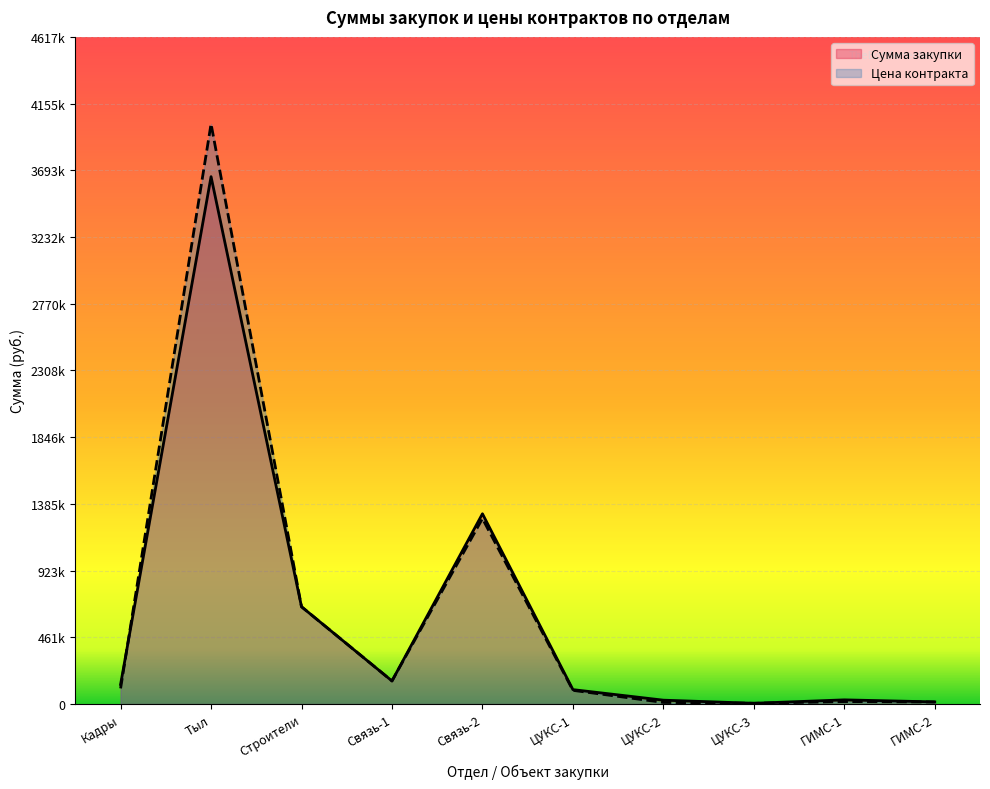

Reading left to right, list all the values displayed in this chart.

Сумма закупки: Кадры=136000.0	Тыл=3650000.0	Строители=673550.0	Связь-1=160000.0	Связь-2=1316940.0	ЦУКС-1=100000.0	ЦУКС-2=27000.0	ЦУКС-3=5450.0	ГИМС-1=29140.0	ГИМС-2=15000.0
Цена контракта: Кадры=108516.8	Тыл=4015000.0	Строители=673550.0	Связь-1=160000.0	Связь-2=1284016.5	ЦУКС-1=95000.0	ЦУКС-2=11350.0	ЦУКС-3=5450.0	ГИМС-1=17300.0	ГИМС-2=14500.0